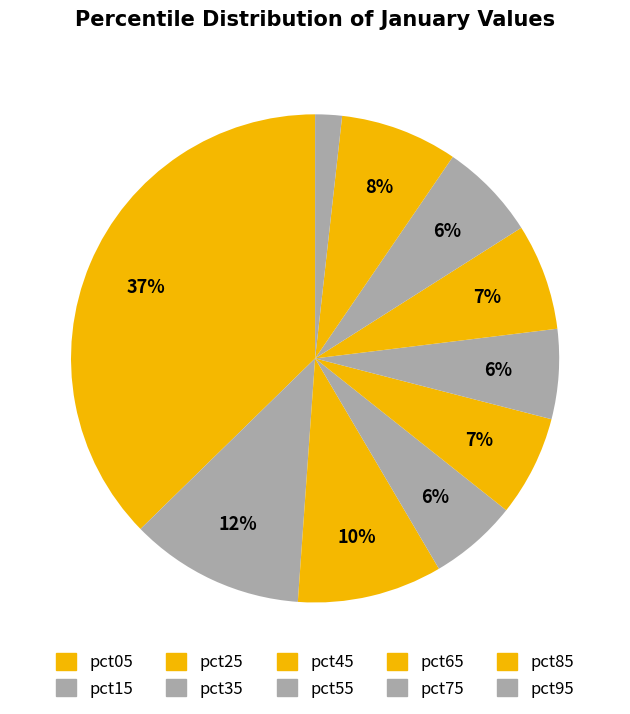

How many segments does this pie chart have?

10